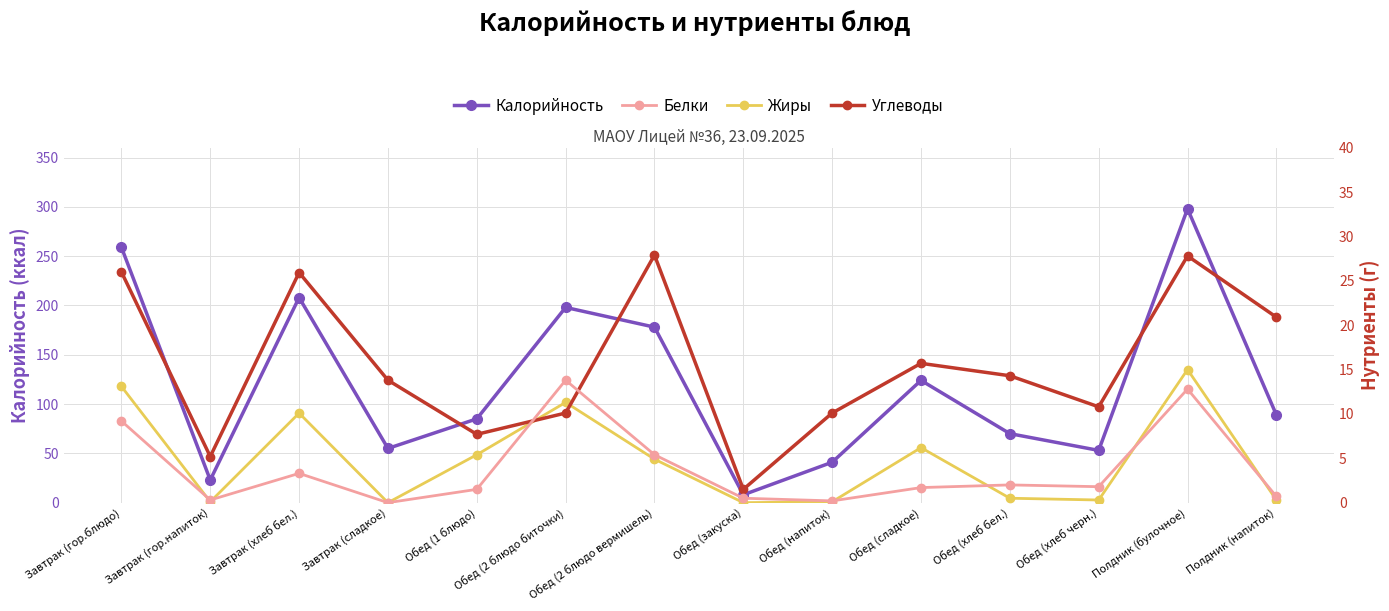

Which category has the highest value in the Белки series?

Обед (2 блюдо биточки)